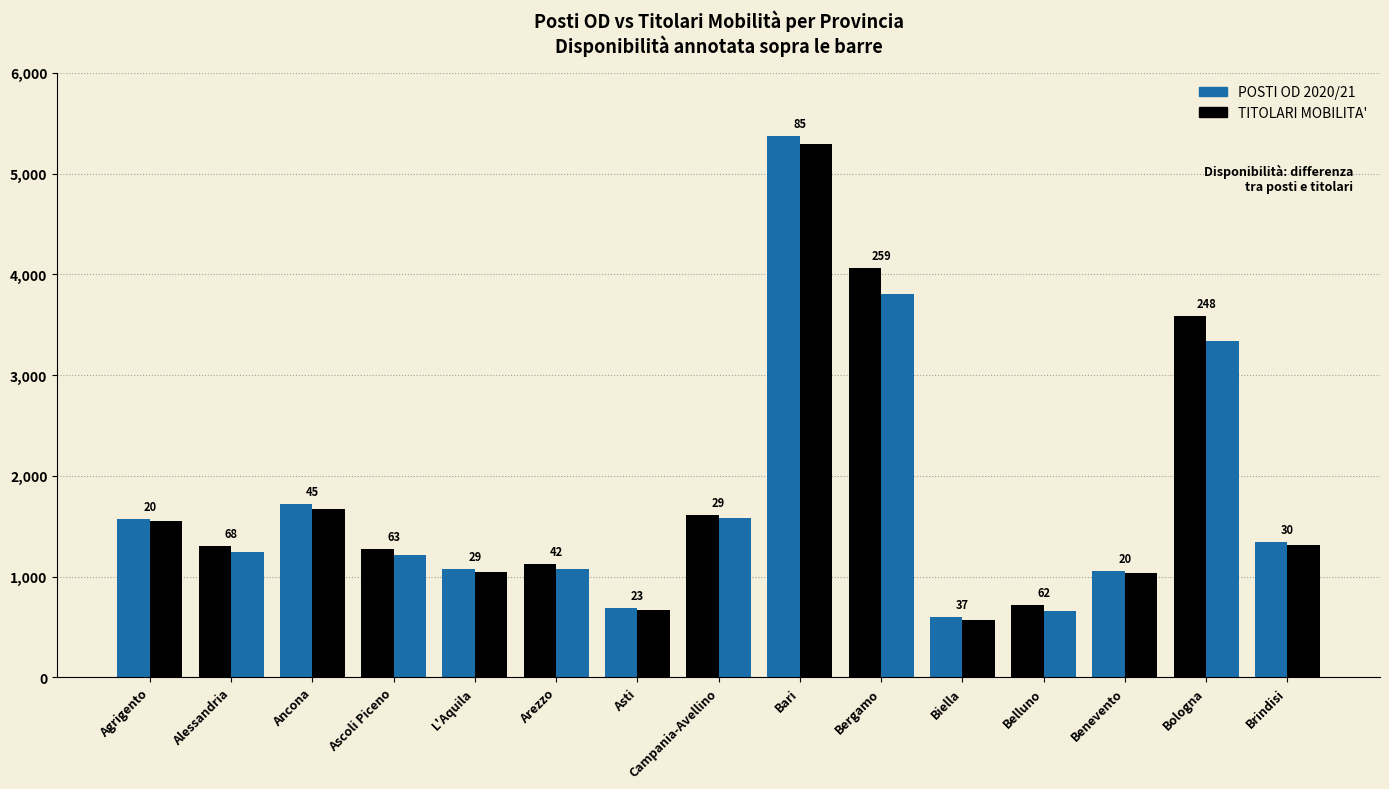

How many bars are there in each group?

2